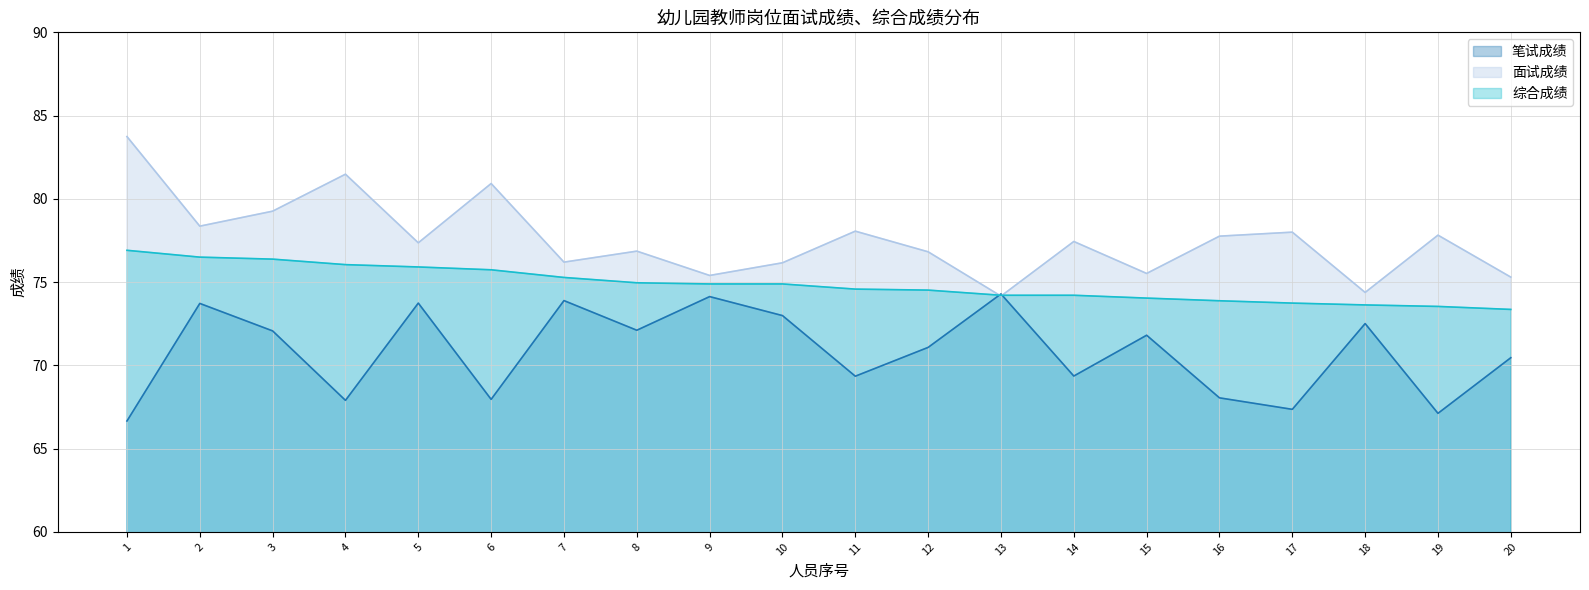

What is the average value of the 面试成绩 series?

77.5